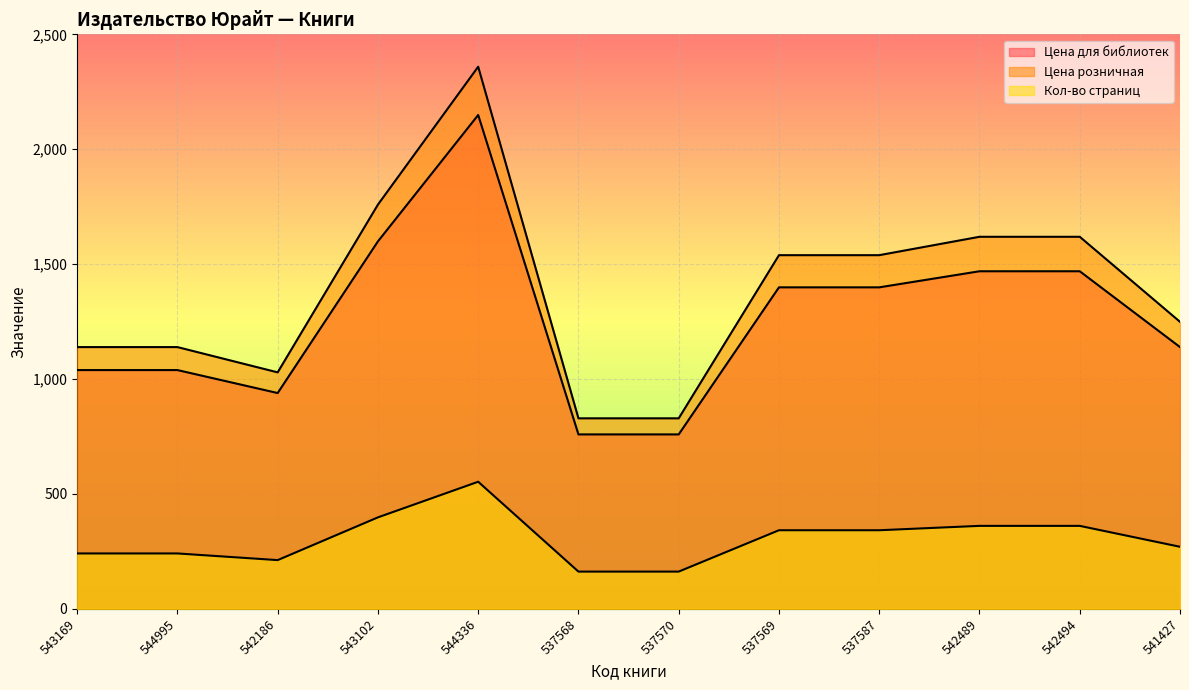

Which series has the largest range (max minus min)?

Цена розничная